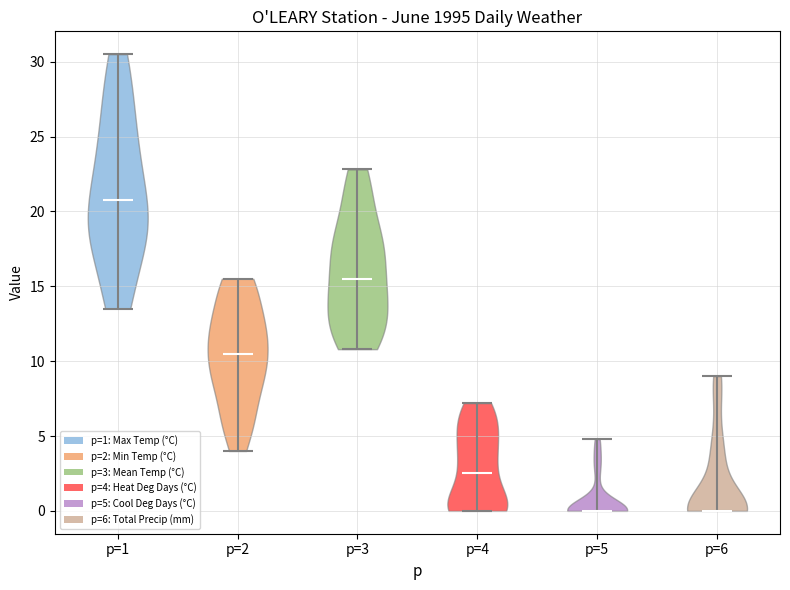

What is the lowest point the violin for p=5 reaches on the y-axis? The values are not printed on the chart, so give them approximately, as read against the axis.

0.0